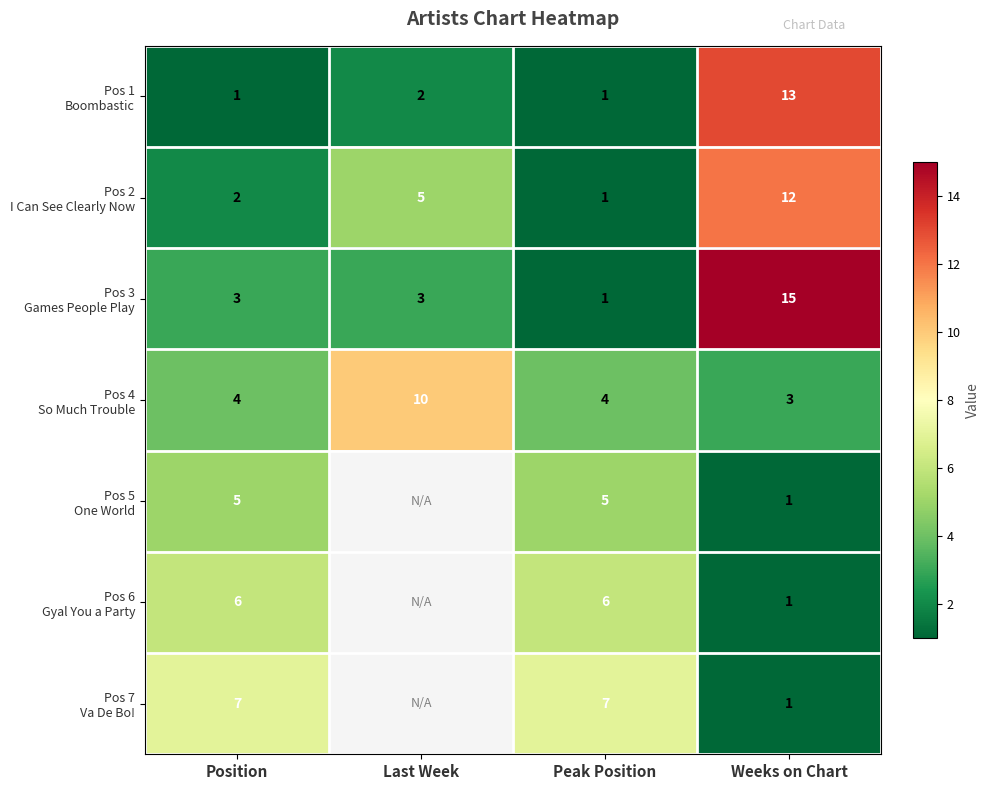

At which category is the sum across all series the highest?

Weeks on Chart